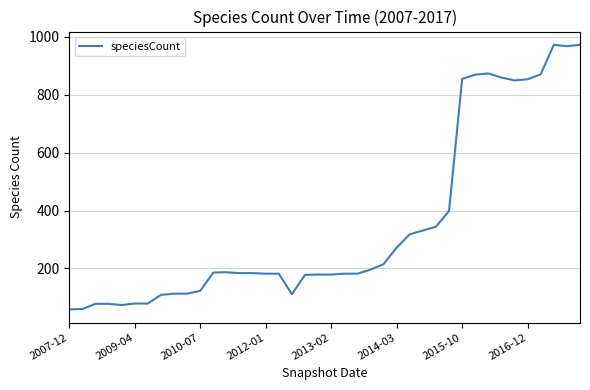

What is the difference between the maximum and minimum values?

913